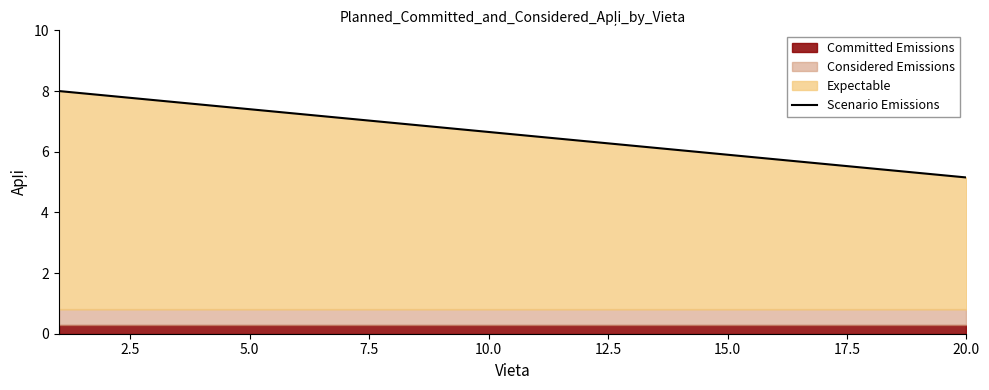

Reading left to right, what are all the values shown in this chart?

8.0	7.8	7.7	7.5	7.4	7.2	7.1	7.0	6.8	6.7	6.5	6.3	6.2	6.0	5.9	5.8	5.6	5.5	5.3	5.2